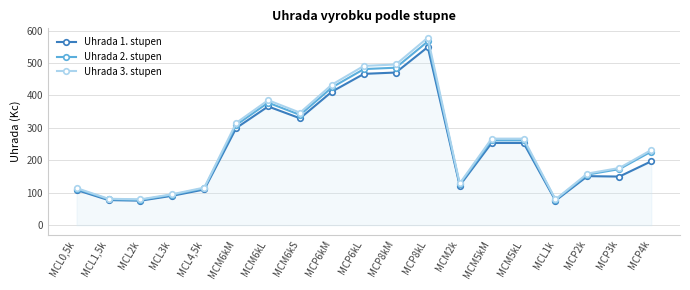

List the series in order of their peak value, lowest first.

Uhrada 1. stupen, Uhrada 2. stupen, Uhrada 3. stupen